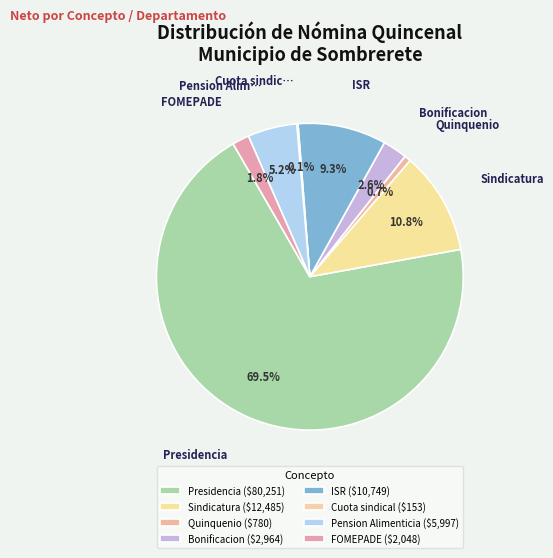

To the nearest percent, what portion does Quinquenio represent?

1%